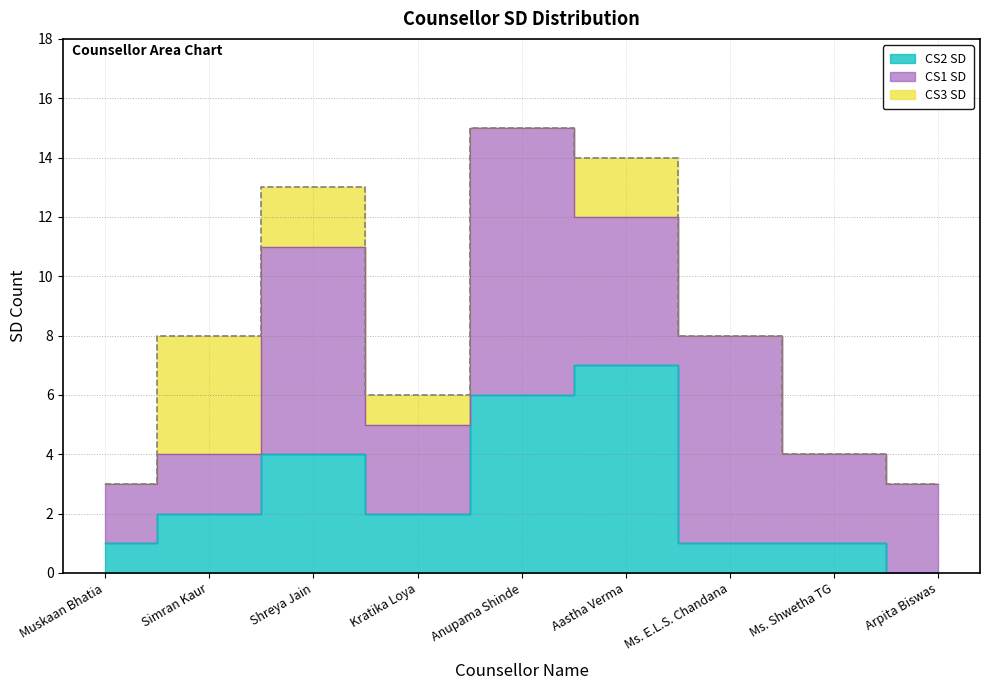

Where is CS2 SD nearest to the value 3?

Simran Kaur